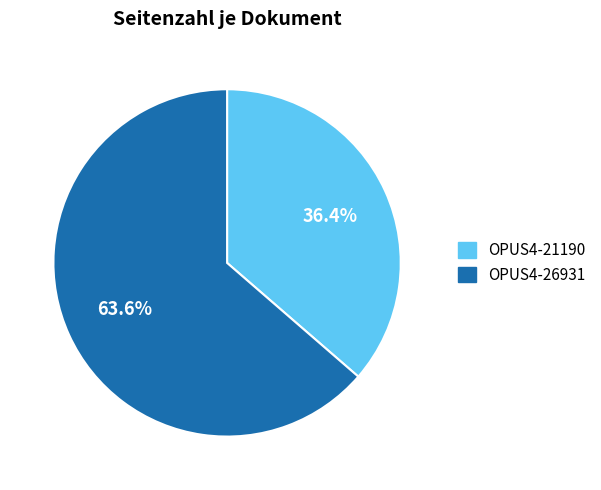

What percentage is NOT represented by OPUS4-26931?

36.4%